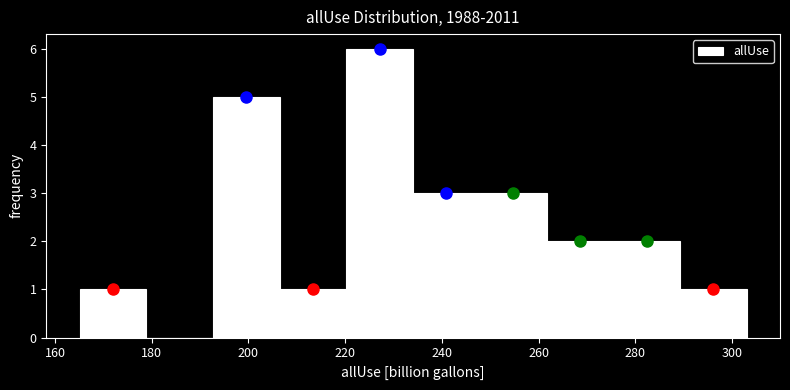

Over which range of the x-axis is the bar tallest?

220 to 234